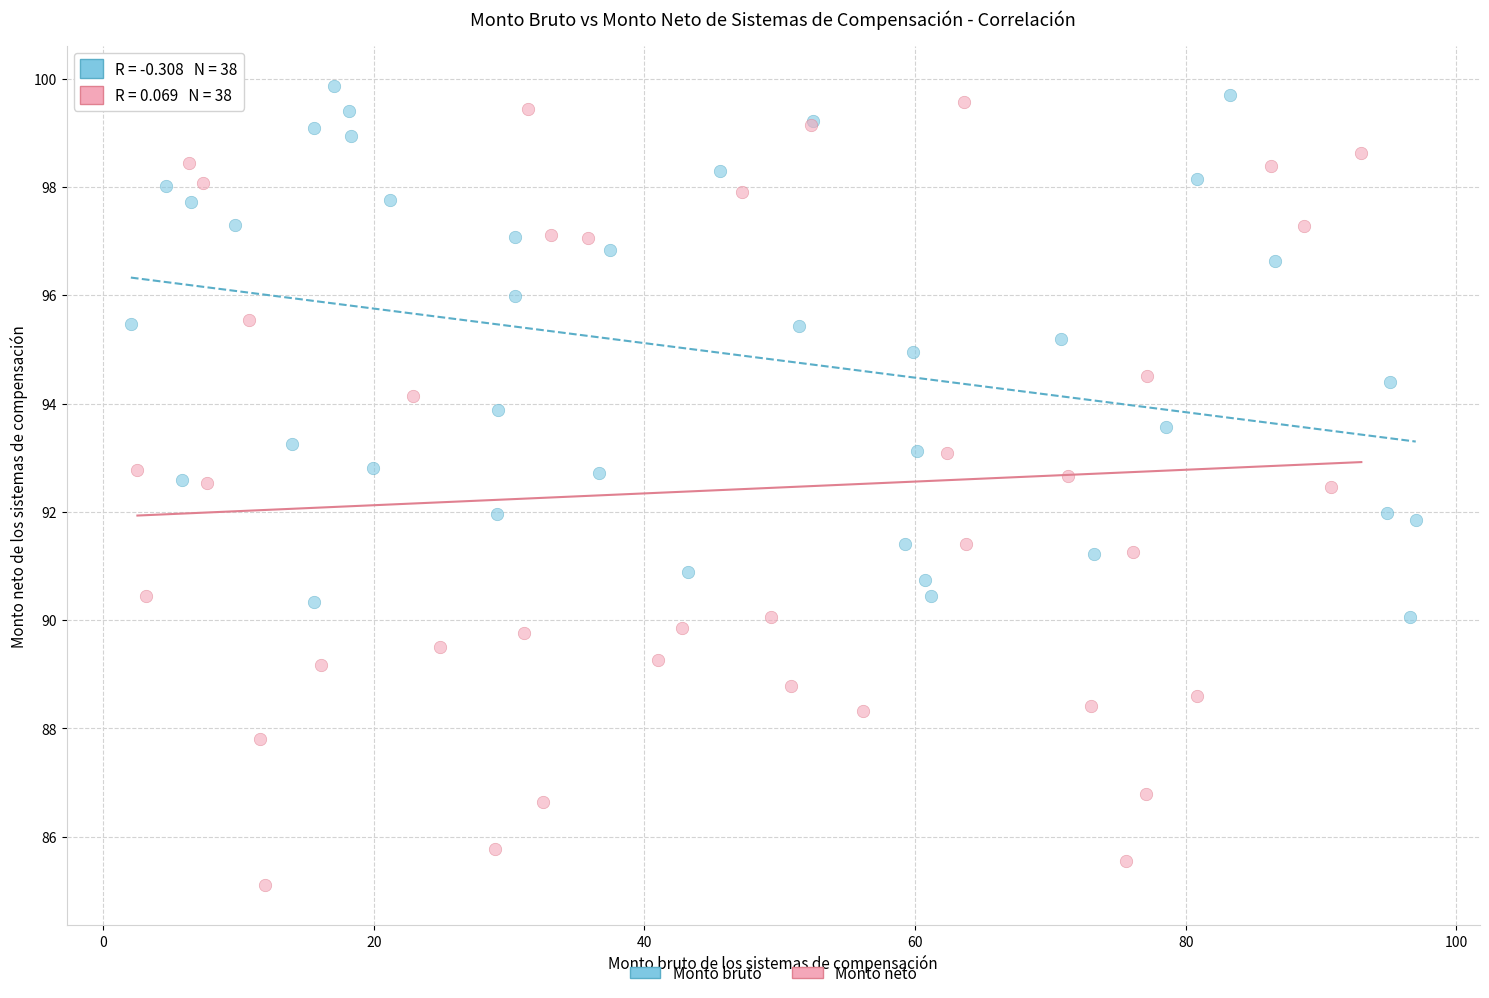

Which series reaches the minimum Y coordinate?

Monto neto